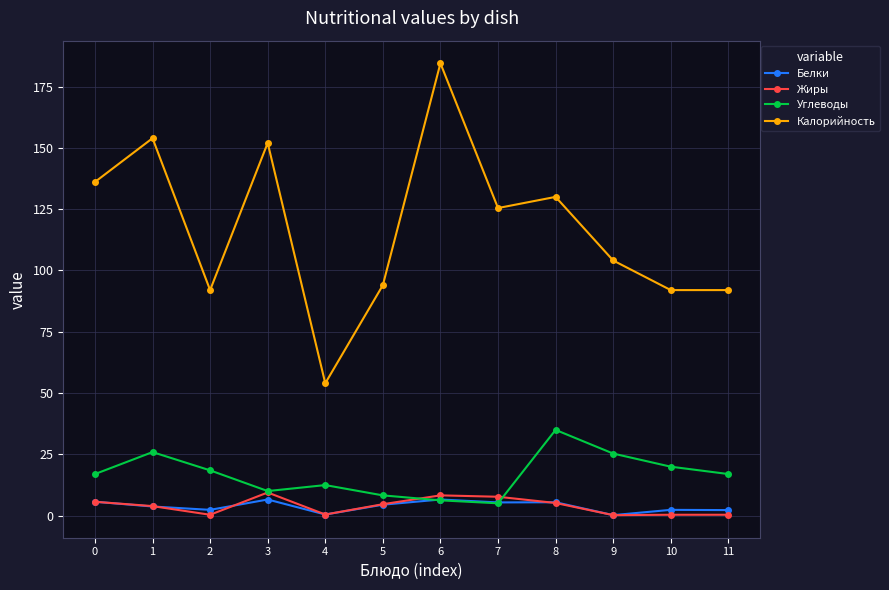

True or false: Калорийность has more than 0 interior local peaks.

True